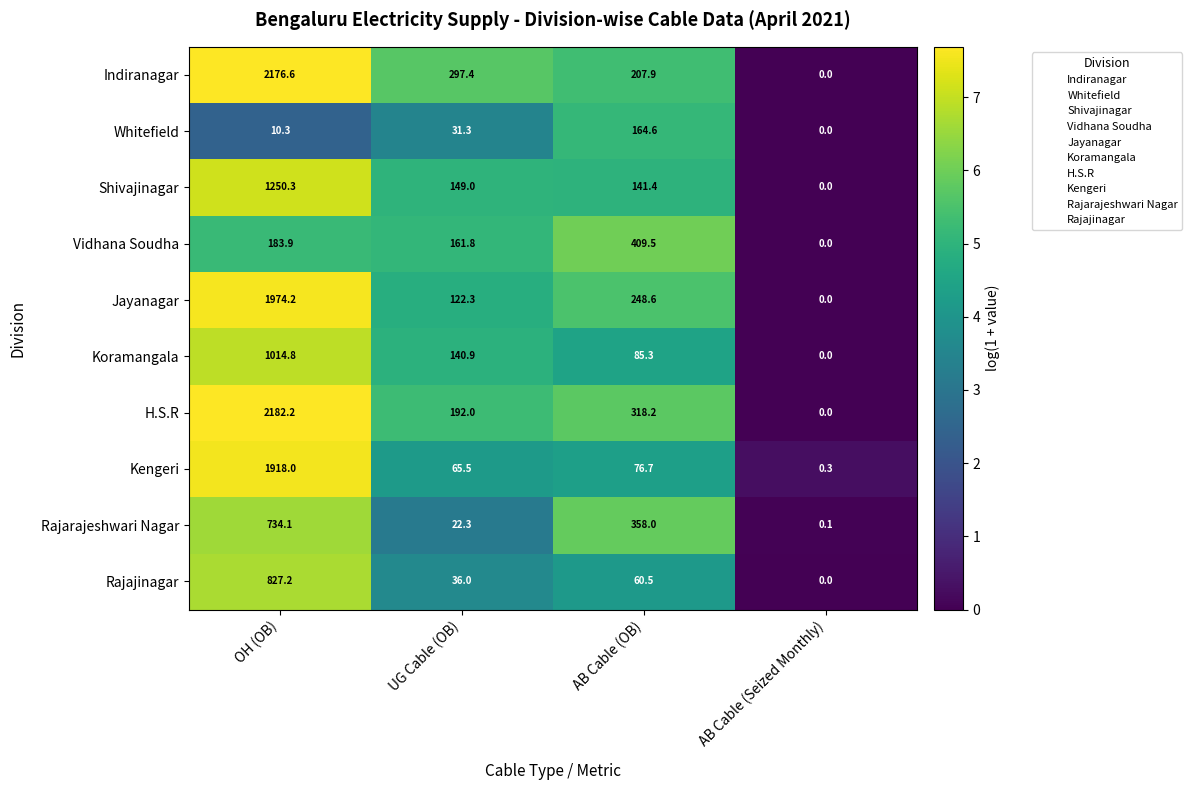

What is the sum of the Rajarajeshwari Nagar values at AB Cable (Seized Monthly) and AB Cable (OB)?

358.1